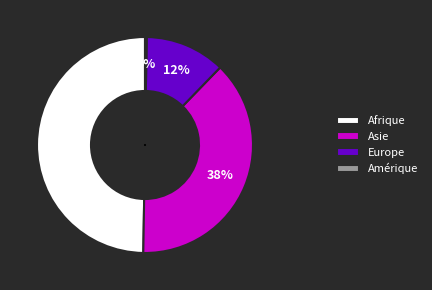

Is Europe the majority of the pie?

No